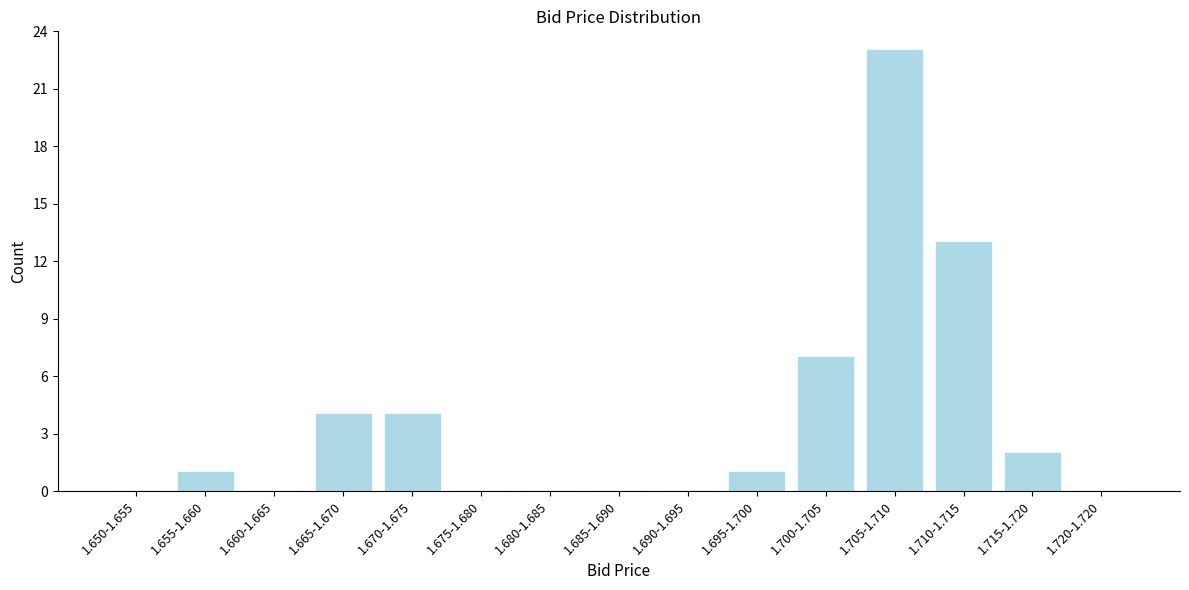

Reading left to right, transcribe all the data shown in this chart.

1.650-1.655=0	1.655-1.660=1	1.660-1.665=0	1.665-1.670=4	1.670-1.675=4	1.675-1.680=0	1.680-1.685=0	1.685-1.690=0	1.690-1.695=0	1.695-1.700=1	1.700-1.705=7	1.705-1.710=23	1.710-1.715=13	1.715-1.720=2	1.720-1.720=0